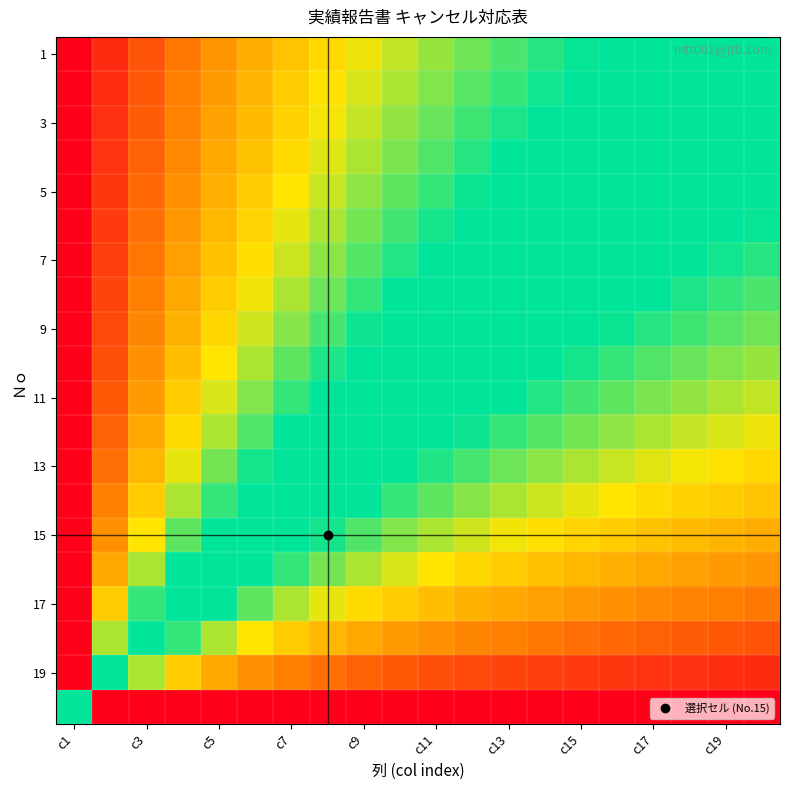

At which category is the sum across all series the highest?

c1